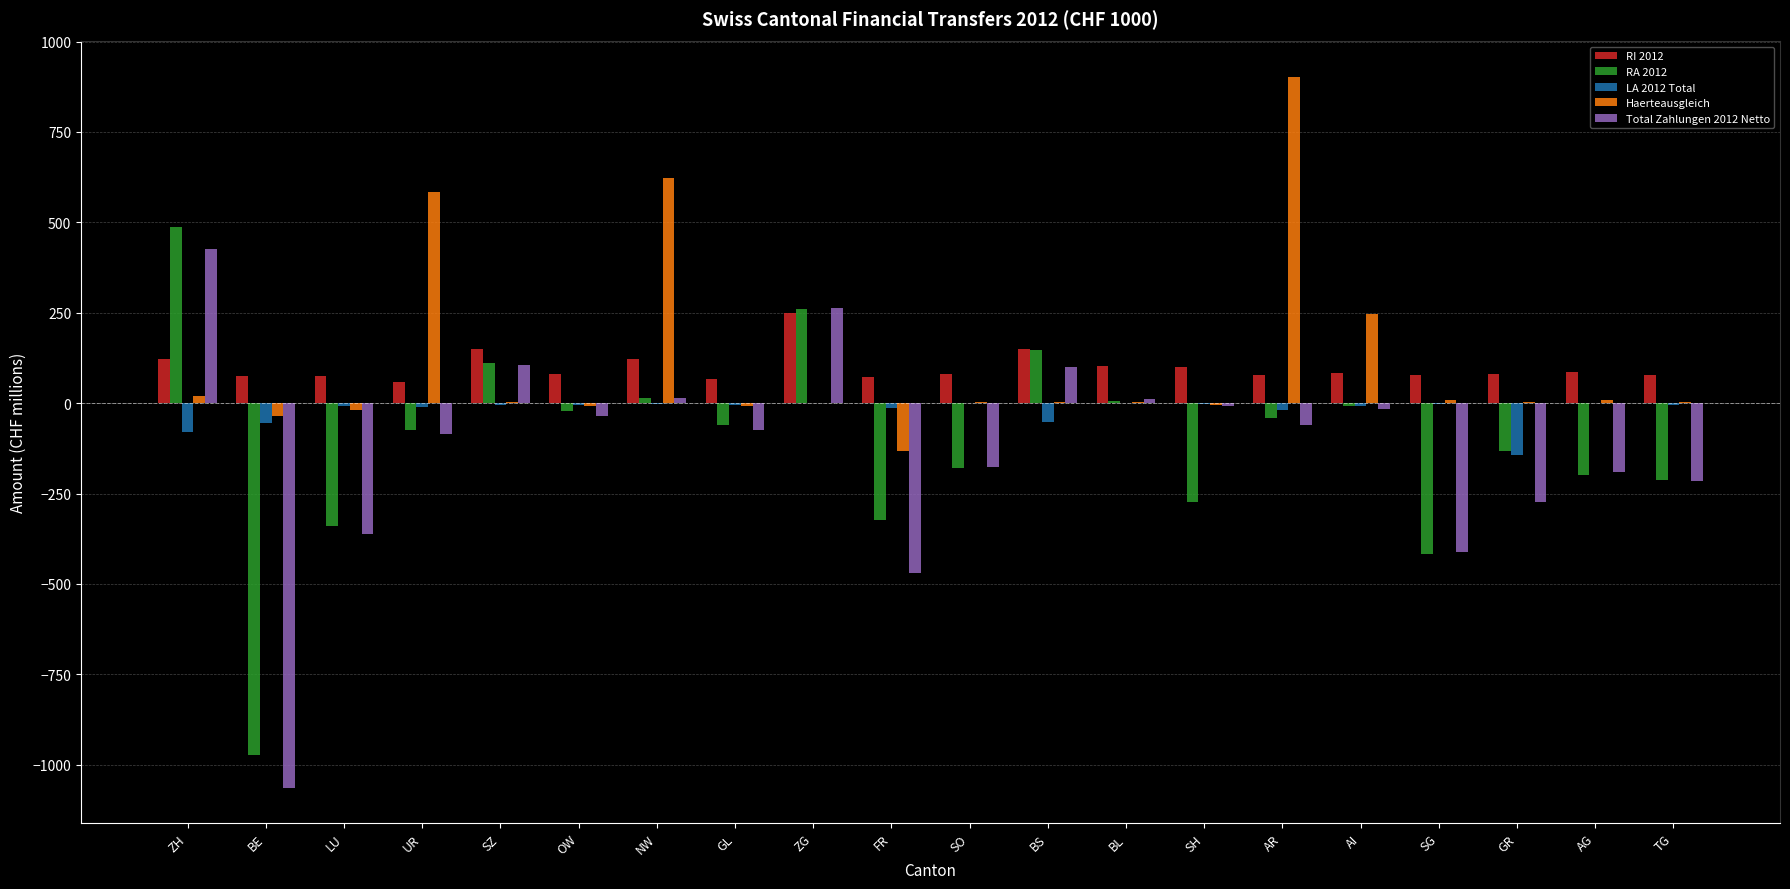

How many groups of bars are there?

20